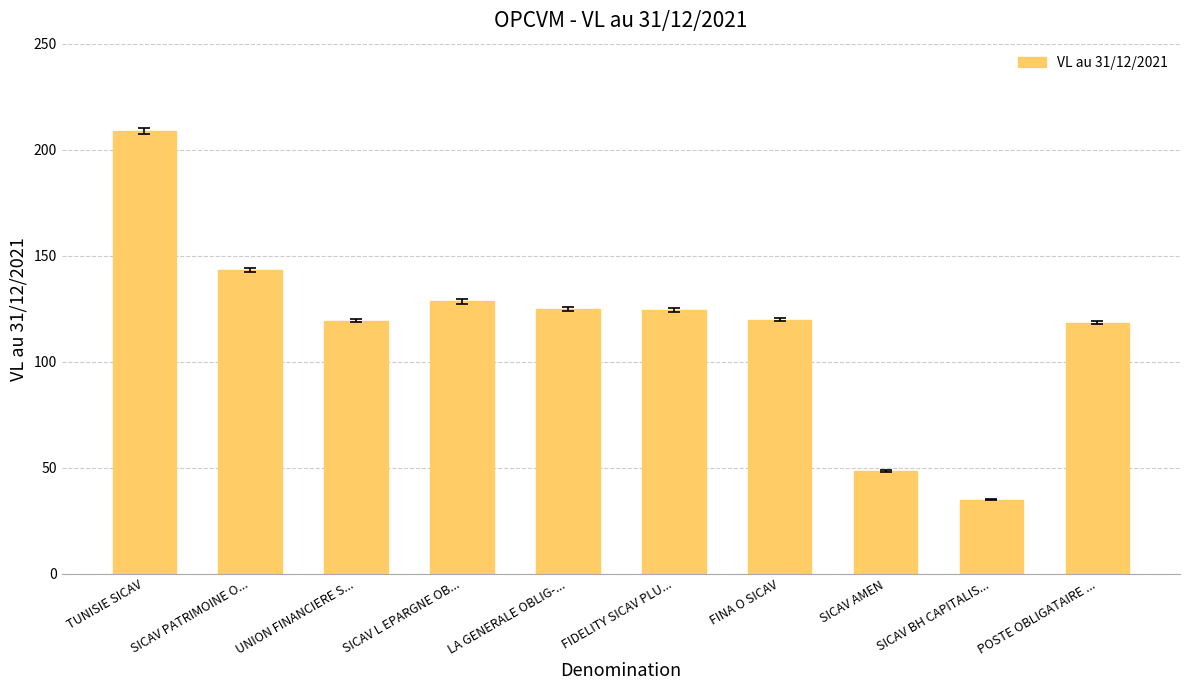

What is the label of the 5th bar from the right?

FIDELITY SICAV PLU...